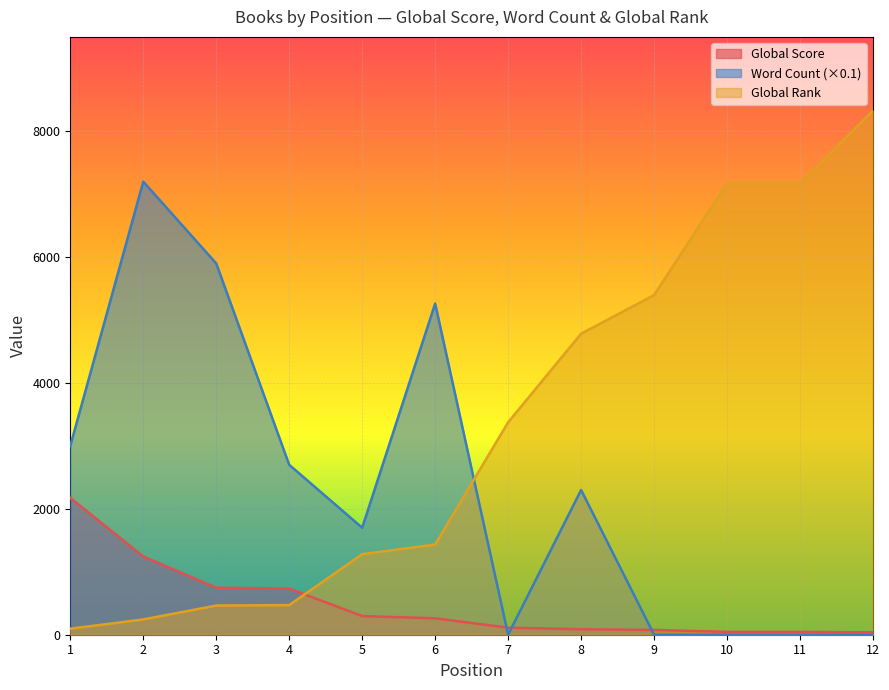

Reading left to right, what are all the values shown in this chart?

Global Score: 2175.0	1244.0	747.0	734.0	296.0	261.0	112.0	87.0	76.0	45.0	45.0	38.0
Global Rank: 96.0	243.0	464.0	471.0	1280.0	1433.0	3376.0	4784.0	5397.0	7175.0	7175.0	8329.0
Word Count: 3000.0	7200.0	5900.0	2700.0	1700.0	5262.2	0.0	2300.0	0.0	0.0	0.0	0.0